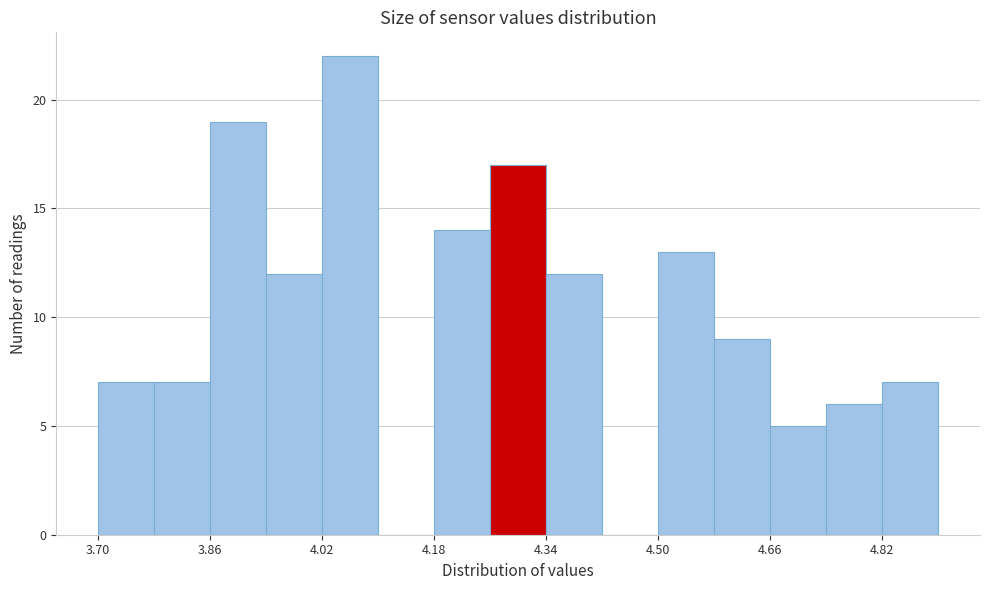

Which range on the x-axis has the tallest bar?

4.02 to 4.10